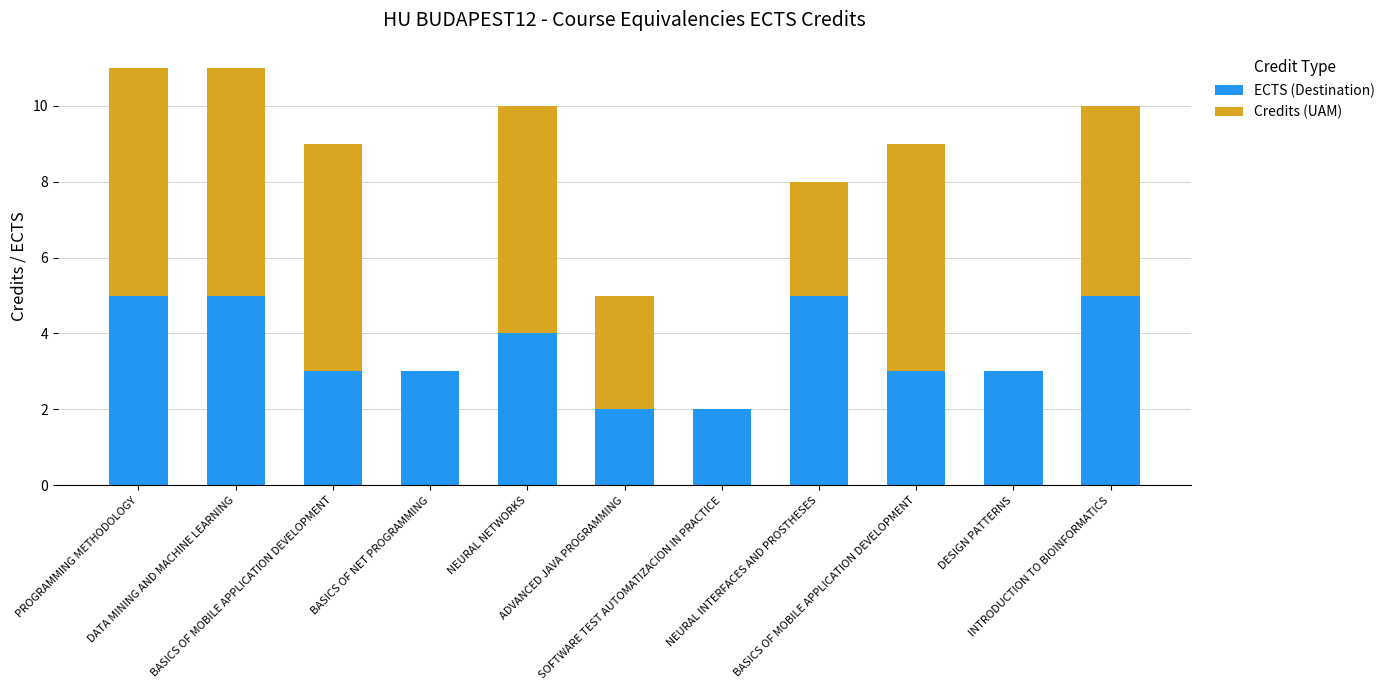

The Credits (UAM) series shows 2 at NEURAL INTERFACES AND PROSTHESES. True or false?

False